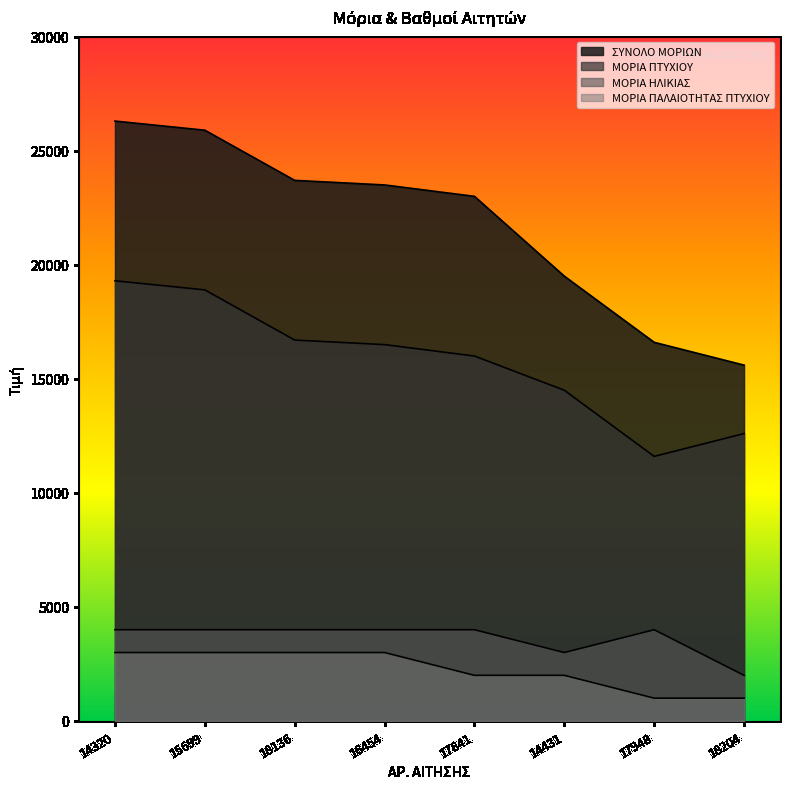

Which series has the largest range (max minus min)?

ΣΥΝΟΛΟ ΜΟΡΙΩΝ